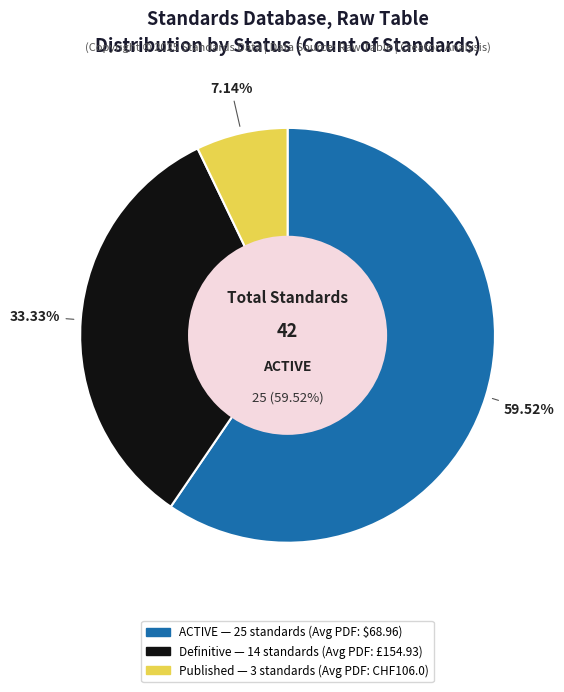

True or false: ACTIVE accounts for 52% of the total.

False